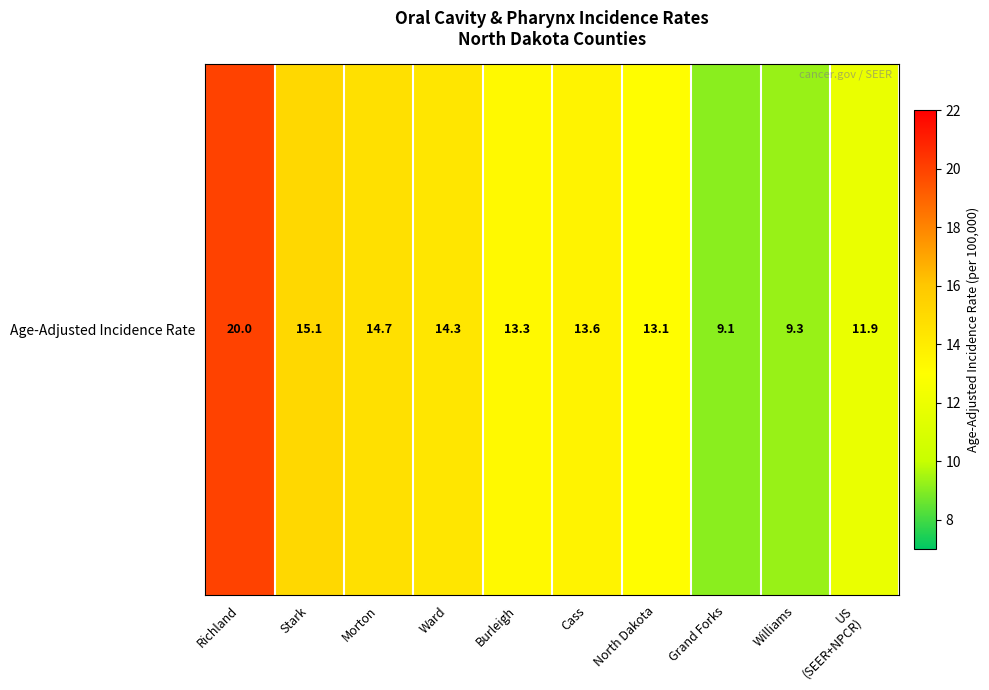

At which label is the value closest to 14?

Ward